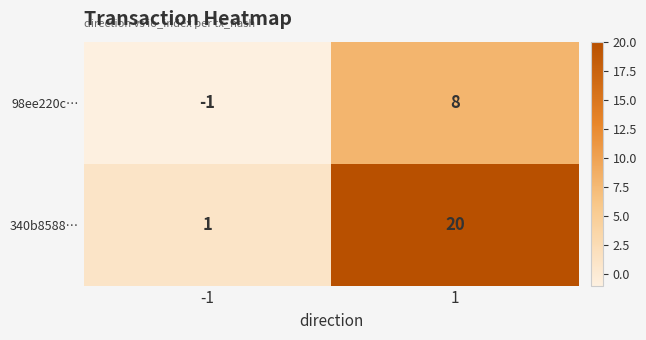

Which category has the lowest value across all series?

-1